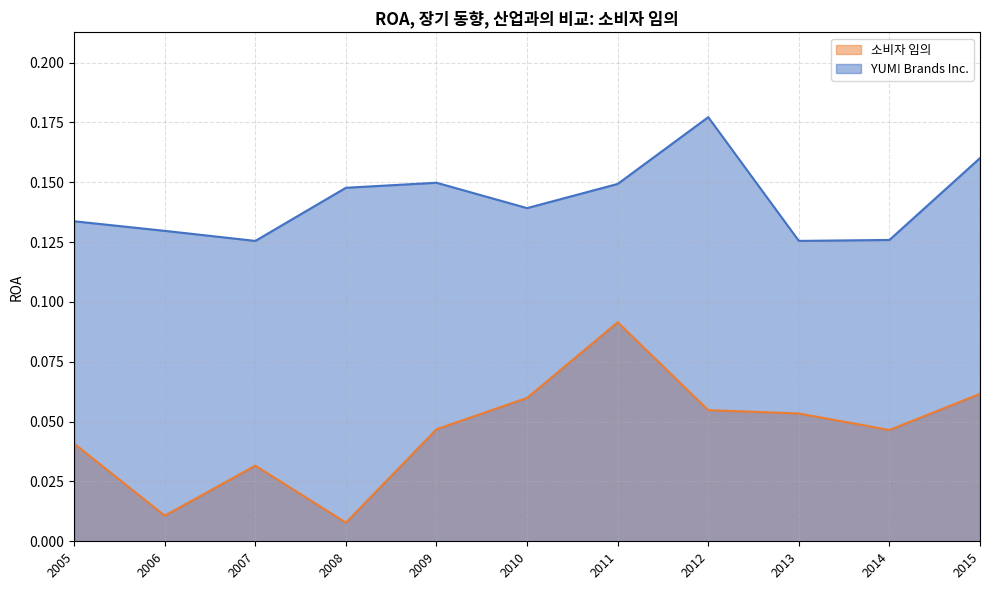

Reading left to right, list all the values displayed in this chart.

YUM! Brands Inc.: 2015=0.2	2014=0.1	2013=0.1	2012=0.2	2011=0.1	2010=0.1	2009=0.1	2008=0.1	2007=0.1	2006=0.1	2005=0.1
소비자 임의: 2015=0.1	2014=0.0	2013=0.1	2012=0.1	2011=0.1	2010=0.1	2009=0.0	2008=0.0	2007=0.0	2006=0.0	2005=0.0